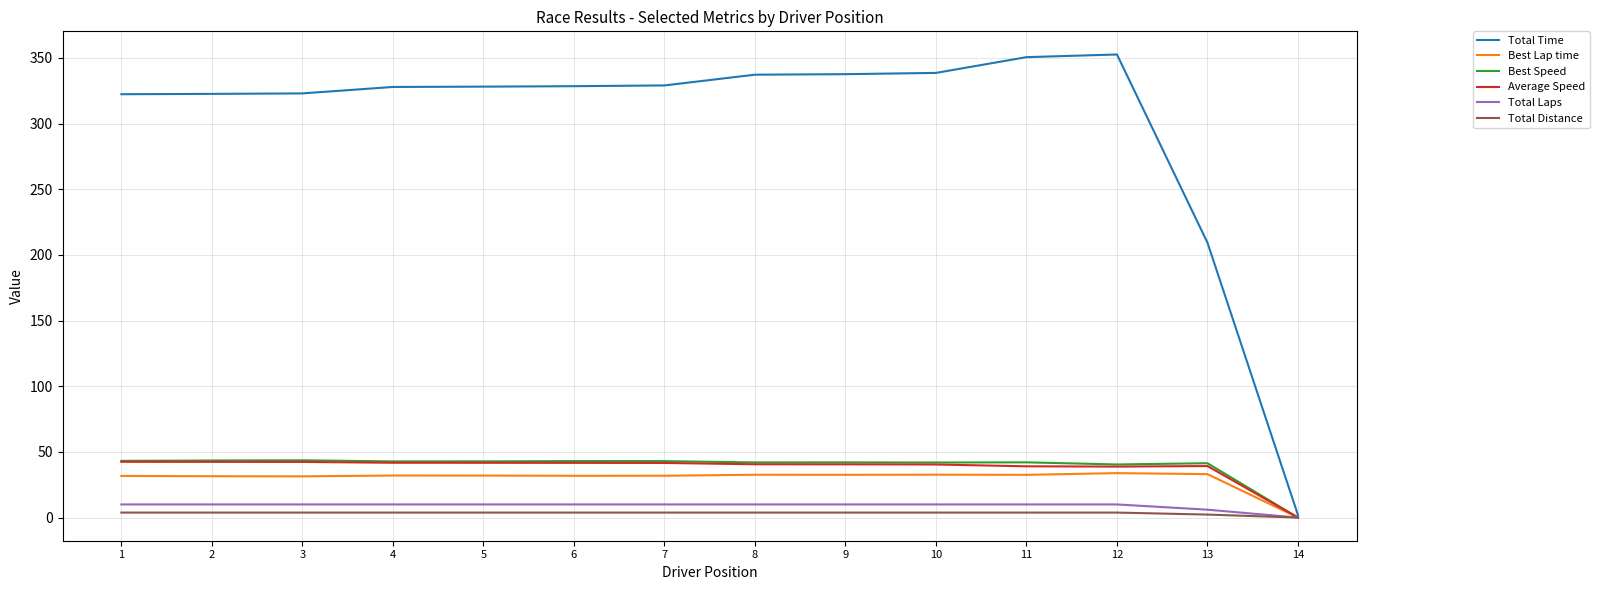

Which series has the largest total across all categories?

Total Time